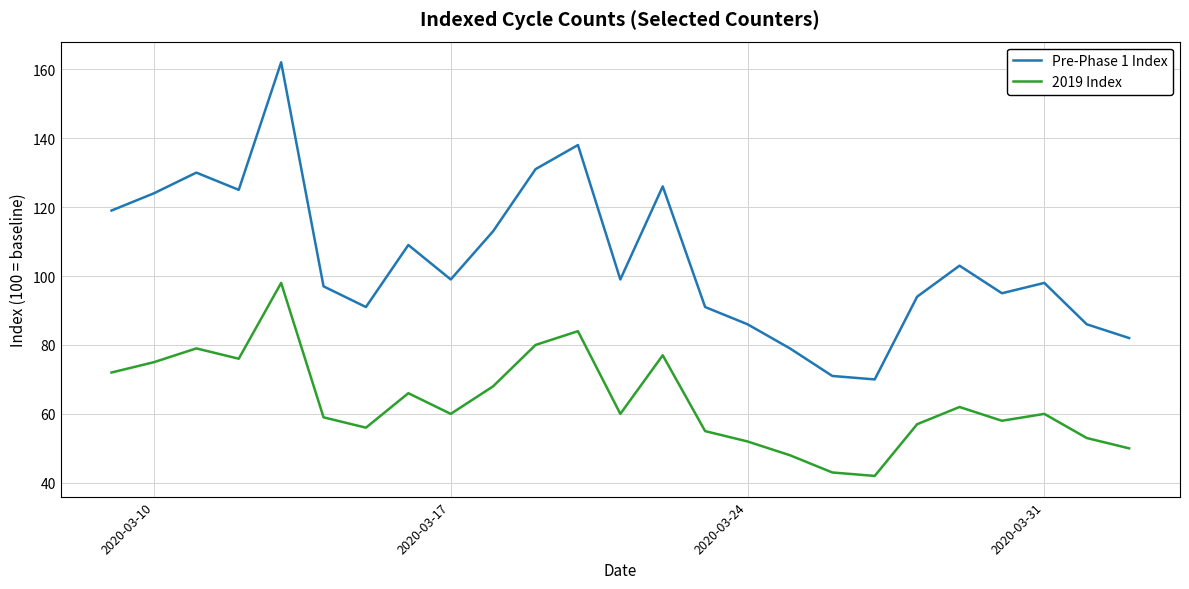

What is the sum of all 2019 Index values?

1590